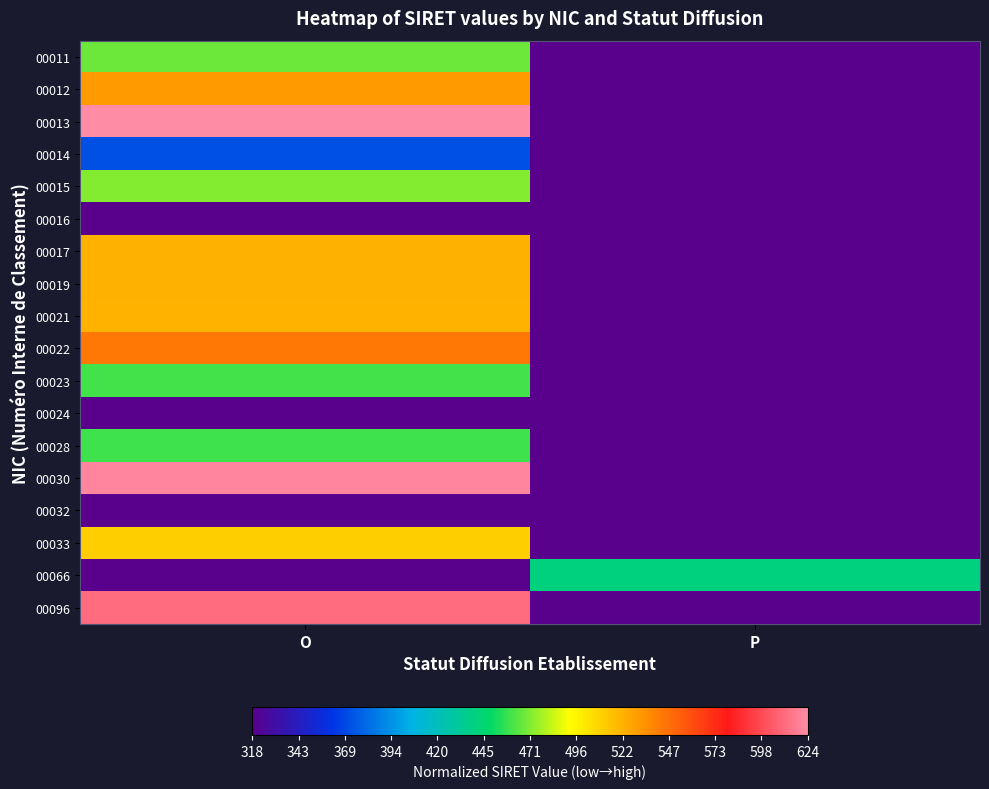

At how many categories does at least one series exceed 0?

2